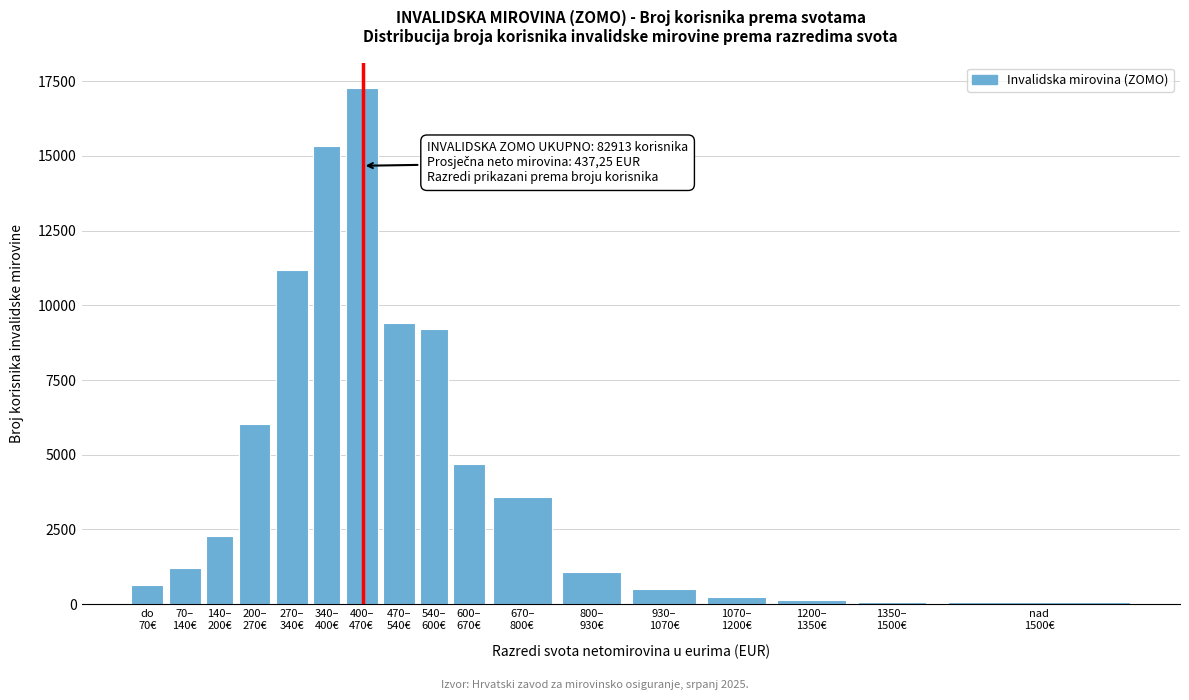

What is the greatest value displayed?

17260